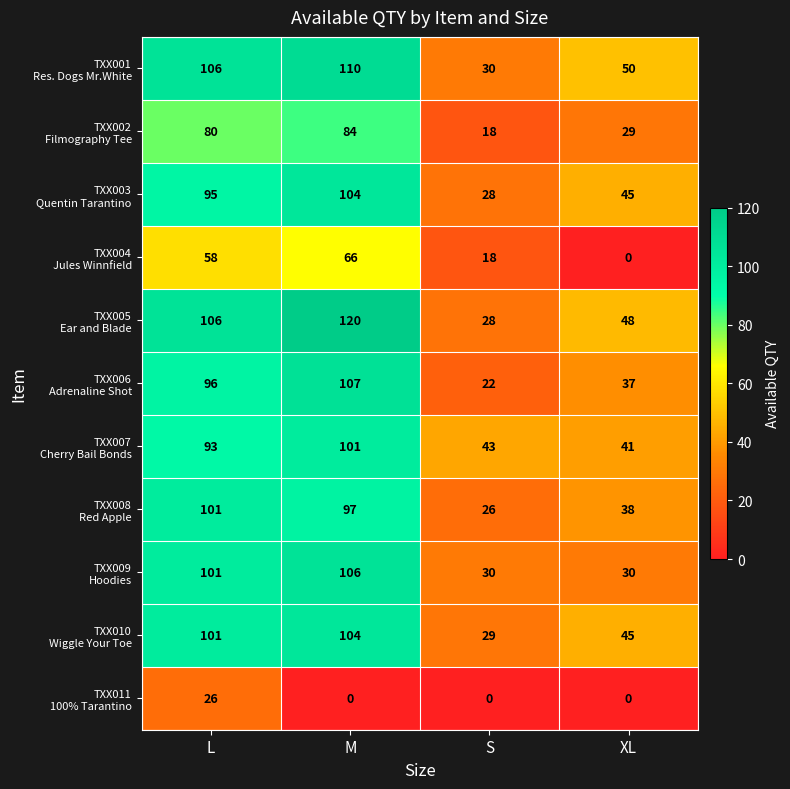

What is the total value across all series at M?

999